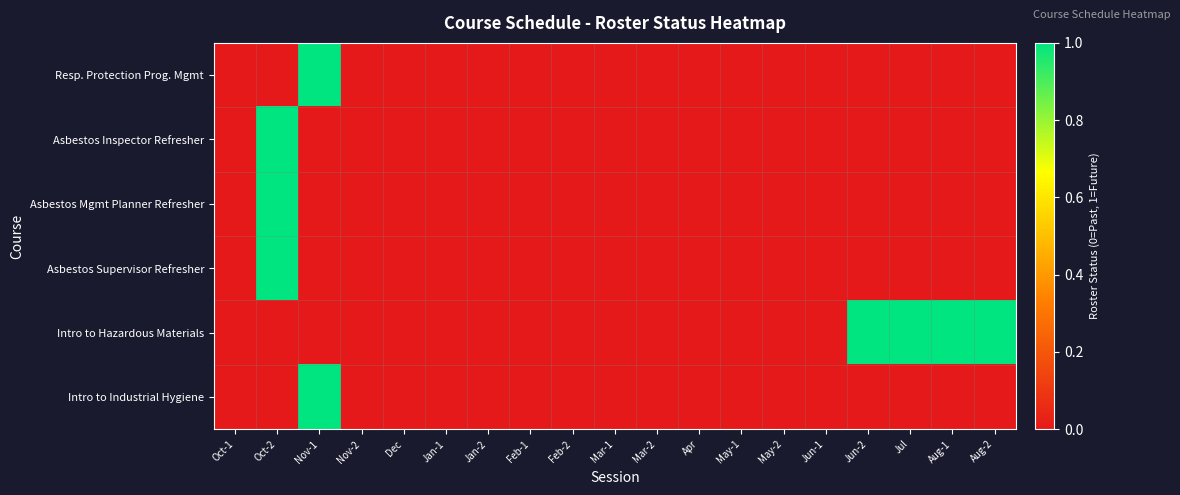

Reading left to right, transcribe all the data shown in this chart.

Resp. Protection Prog. Mgmt: Oct-1=0	Oct-2=0	Nov-1=1	Nov-2=0	Dec=0	Jan-1=0	Jan-2=0	Feb-1=0	Feb-2=0	Mar-1=0	Mar-2=0	Apr=0	May-1=0	May-2=0	Jun-1=0	Jun-2=0	Jul=0	Aug-1=0	Aug-2=0
Asbestos Inspector Refresher: Oct-1=0	Oct-2=1	Nov-1=0	Nov-2=0	Dec=0	Jan-1=0	Jan-2=0	Feb-1=0	Feb-2=0	Mar-1=0	Mar-2=0	Apr=0	May-1=0	May-2=0	Jun-1=0	Jun-2=0	Jul=0	Aug-1=0	Aug-2=0
Asbestos Mgmt Planner Refresher: Oct-1=0	Oct-2=1	Nov-1=0	Nov-2=0	Dec=0	Jan-1=0	Jan-2=0	Feb-1=0	Feb-2=0	Mar-1=0	Mar-2=0	Apr=0	May-1=0	May-2=0	Jun-1=0	Jun-2=0	Jul=0	Aug-1=0	Aug-2=0
Asbestos Supervisor Refresher: Oct-1=0	Oct-2=1	Nov-1=0	Nov-2=0	Dec=0	Jan-1=0	Jan-2=0	Feb-1=0	Feb-2=0	Mar-1=0	Mar-2=0	Apr=0	May-1=0	May-2=0	Jun-1=0	Jun-2=0	Jul=0	Aug-1=0	Aug-2=0
Intro to Hazardous Materials: Oct-1=0	Oct-2=0	Nov-1=0	Nov-2=0	Dec=0	Jan-1=0	Jan-2=0	Feb-1=0	Feb-2=0	Mar-1=0	Mar-2=0	Apr=0	May-1=0	May-2=0	Jun-1=0	Jun-2=1	Jul=1	Aug-1=1	Aug-2=1
Intro to Industrial Hygiene: Oct-1=0	Oct-2=0	Nov-1=1	Nov-2=0	Dec=0	Jan-1=0	Jan-2=0	Feb-1=0	Feb-2=0	Mar-1=0	Mar-2=0	Apr=0	May-1=0	May-2=0	Jun-1=0	Jun-2=0	Jul=0	Aug-1=0	Aug-2=0